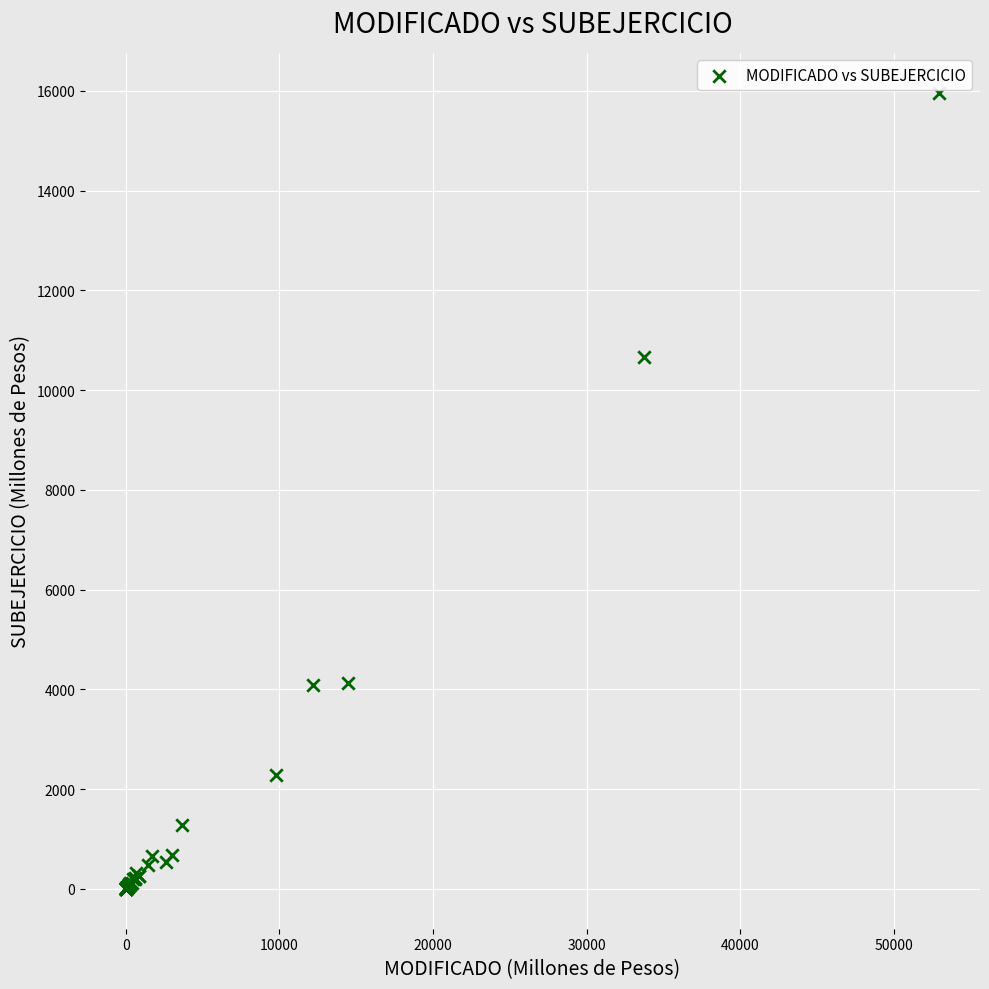

What Y value in the scatter plot is closest to 7983?

10668.7